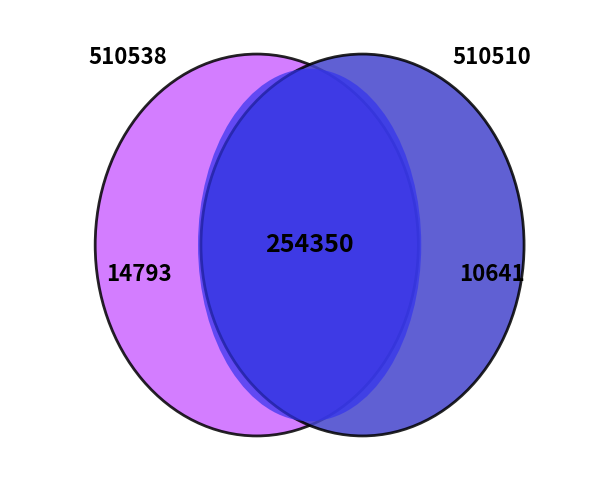

Is there a majority slice in this chart?

Yes